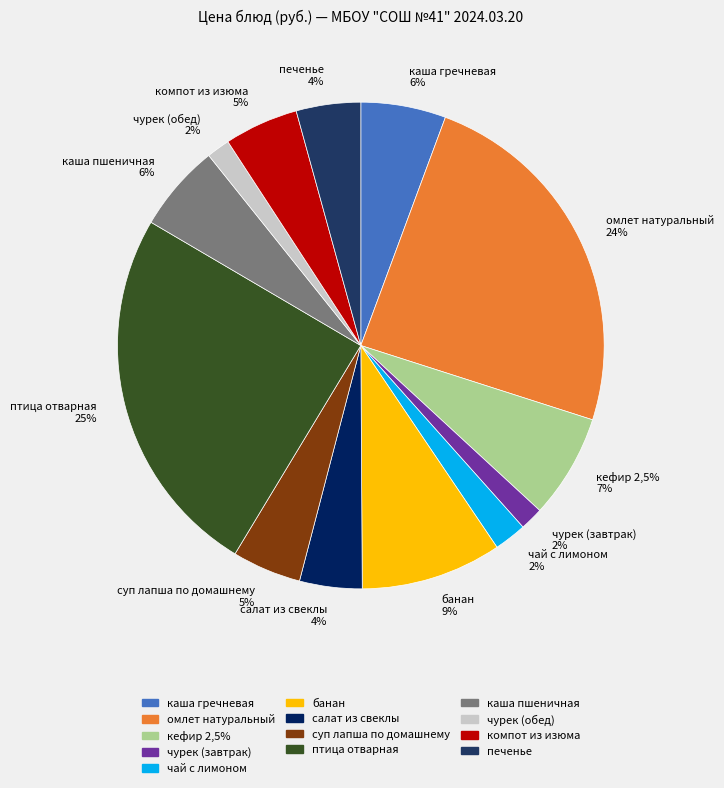

Combined, do каша пшеничная and чай с лимоном account for over 50%?

No